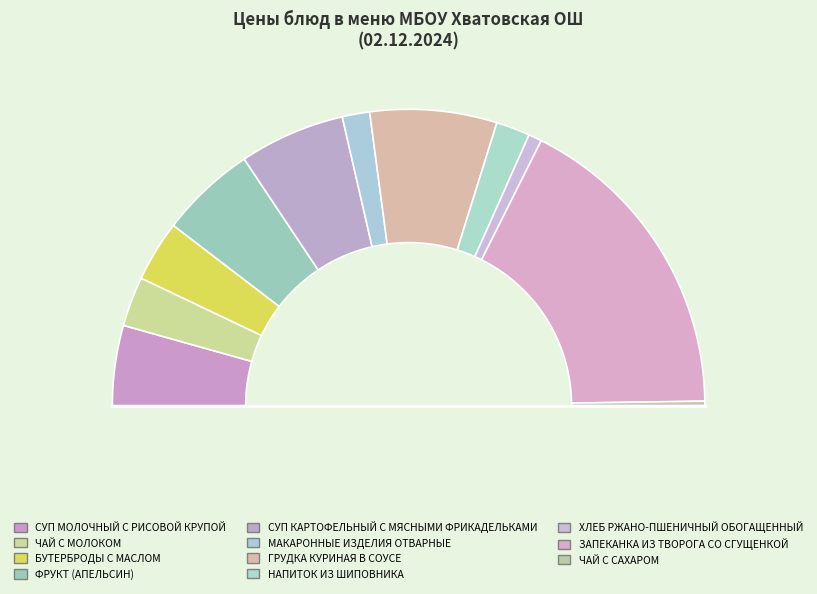

What is the smallest slice in the pie chart?

ЧАЙ С САХАРОМ